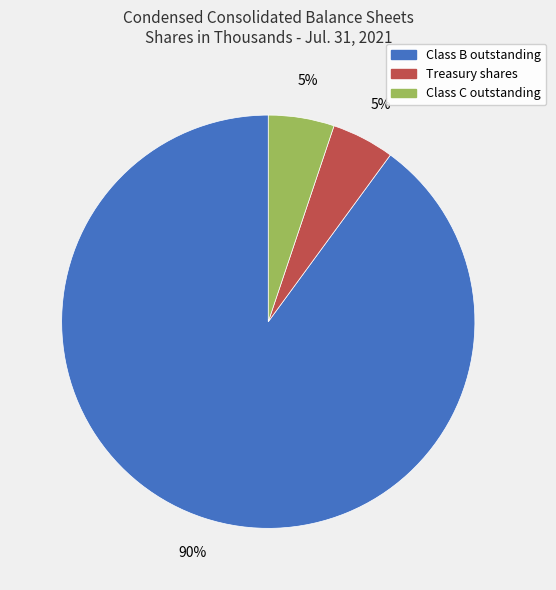

How many slices are in this pie chart?

3